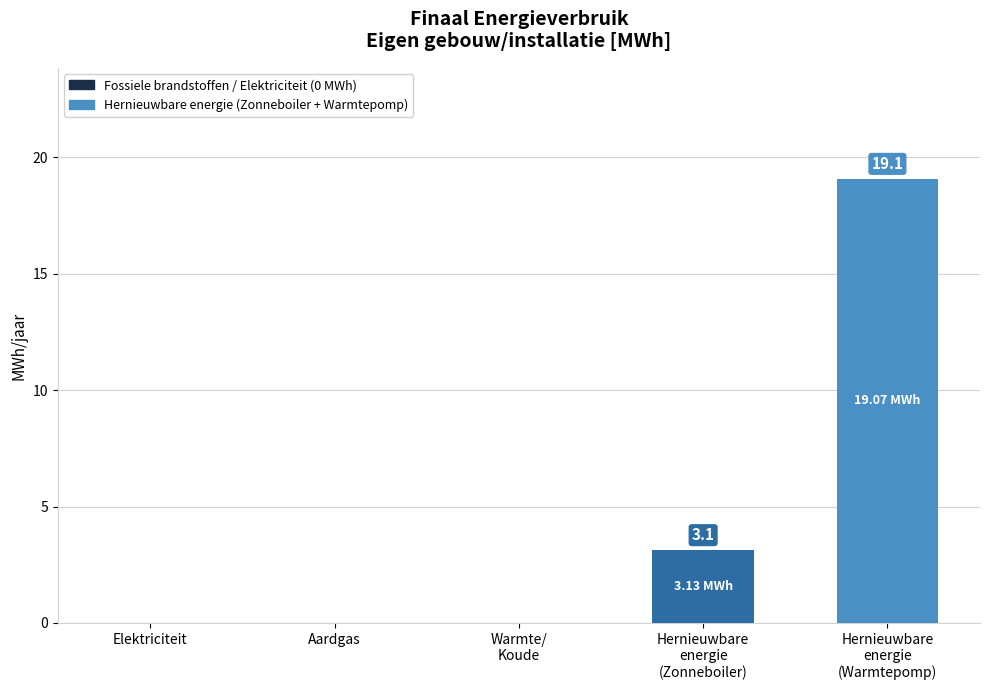

Approximately how many times larger is the value at Hernieuwbare
energie
(Zonneboiler) compared to Hernieuwbare
energie
(Warmtepomp)?

0.2